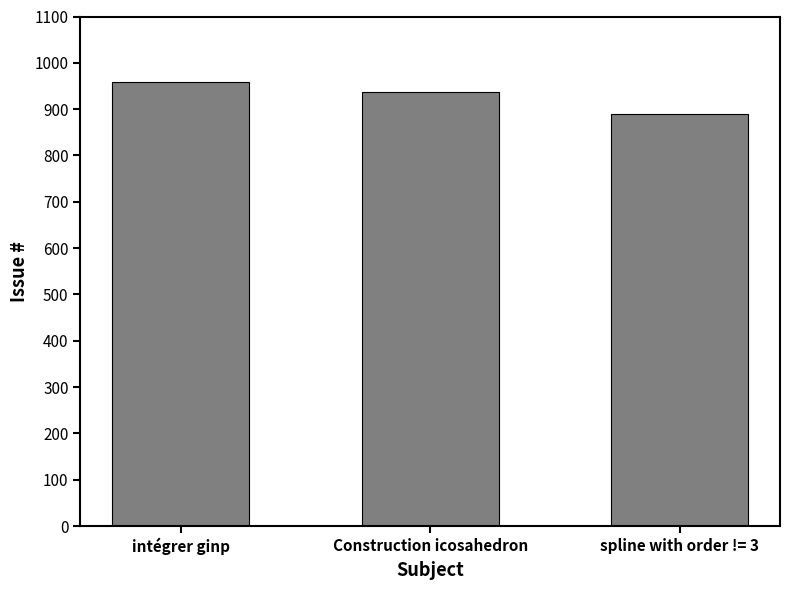

Read the value at intégrer ginp, to the nearest 10.

960